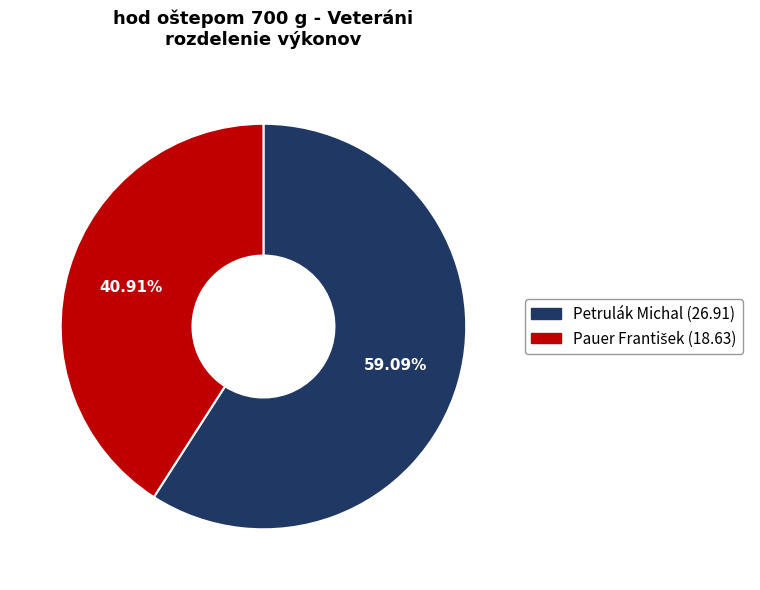

Which slice is the largest?

Petrulák Michal